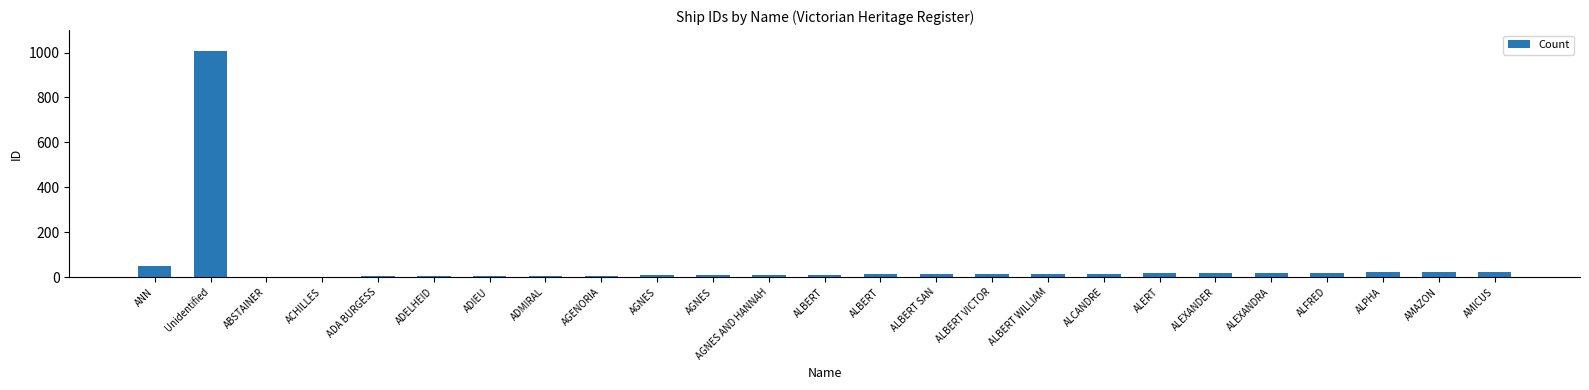

Reading right to left, list all the values displayed in this chart.

AMICUS=24	AMAZON=23	ALPHA=22	ALFRED=20	ALEXANDRA=19	ALEXANDER=18	ALERT=17	ALCANDRE=16	ALBERT WILLIAM=15	ALBERT VICTOR=14	ALBERT SAN=13	ALBERT=12	ALBERT=11	AGNES AND HANNAH=10	AGNES=9	AGNES=8	AGENORIA=7	ADMIRAL=6	ADIEU=5	ADELHEID=4	ADA BURGESS=3	ACHILLES=2	ABSTAINER=1	Unidentified=1009	ANN=51